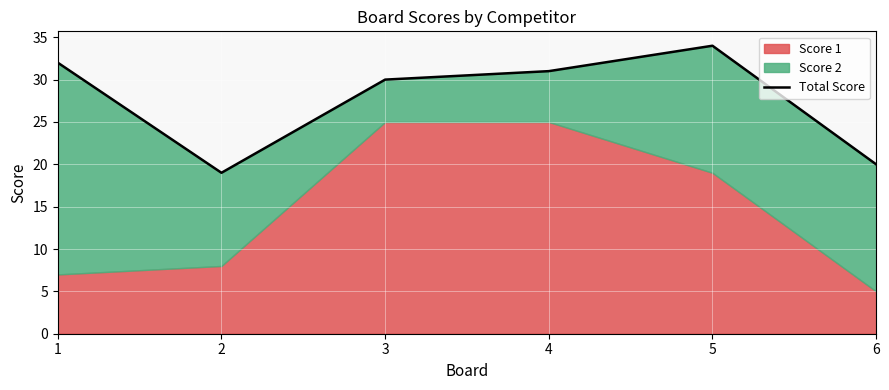

Which label corresponds to the smallest value in the chart?

2